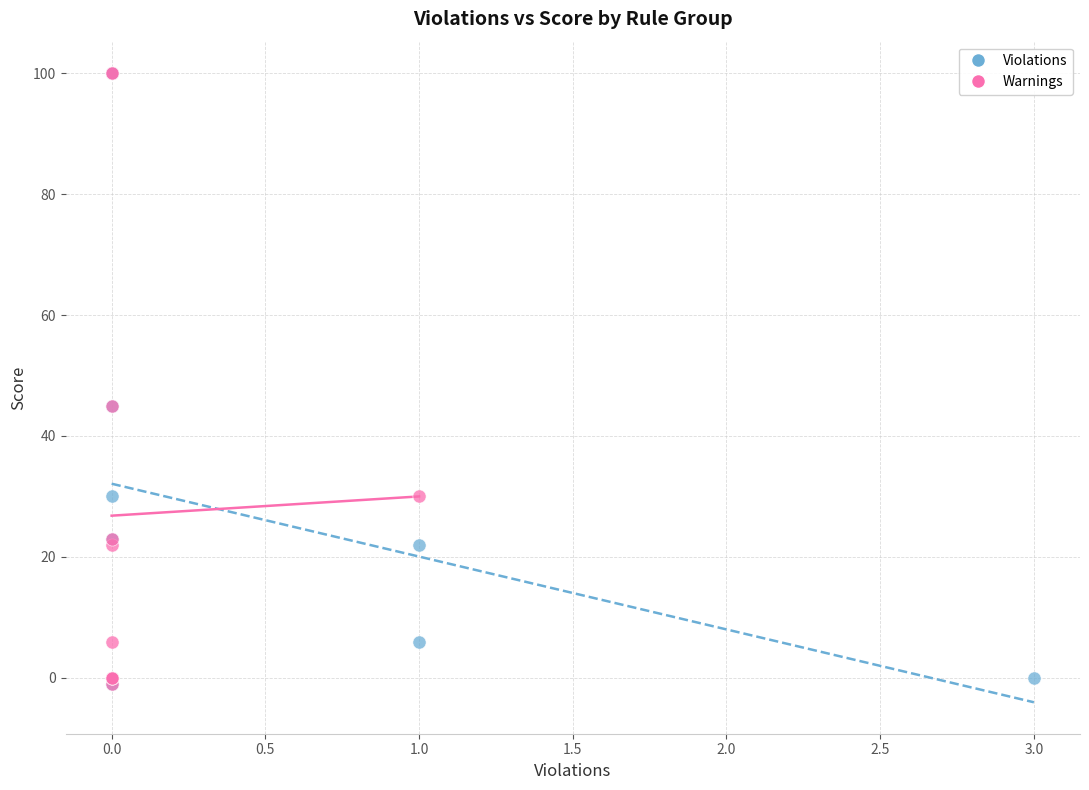

What are all the series names shown in the legend?

Violations, Warnings